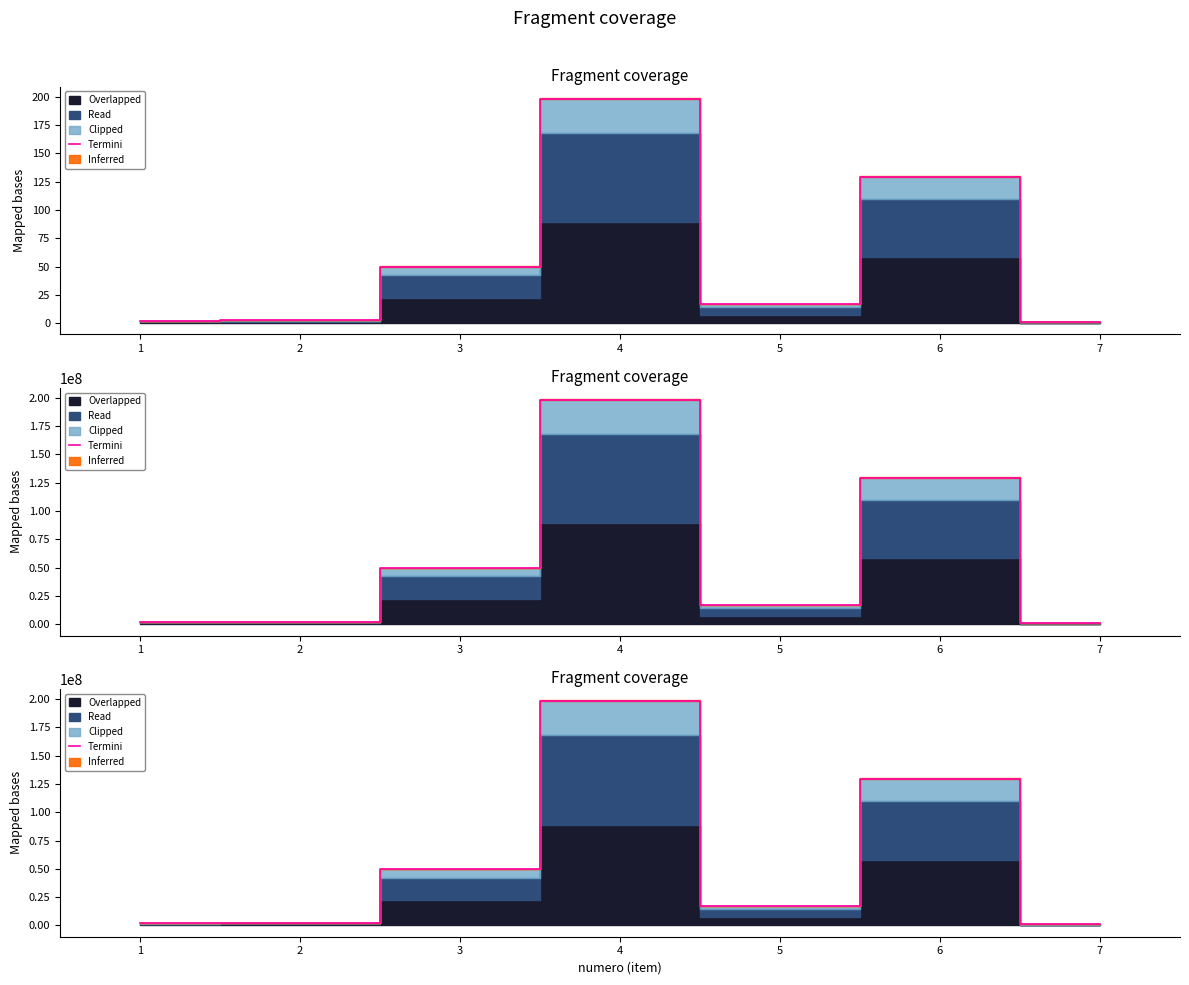

How many values are below 16791500?

3